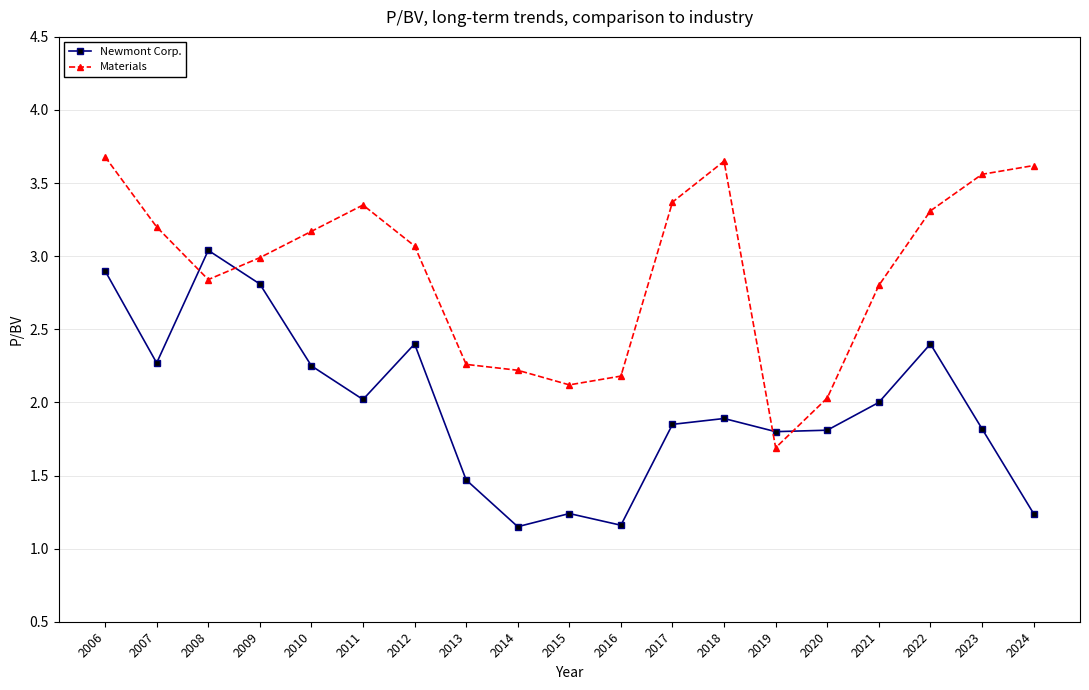

Which series has the largest range (max minus min)?

Materials